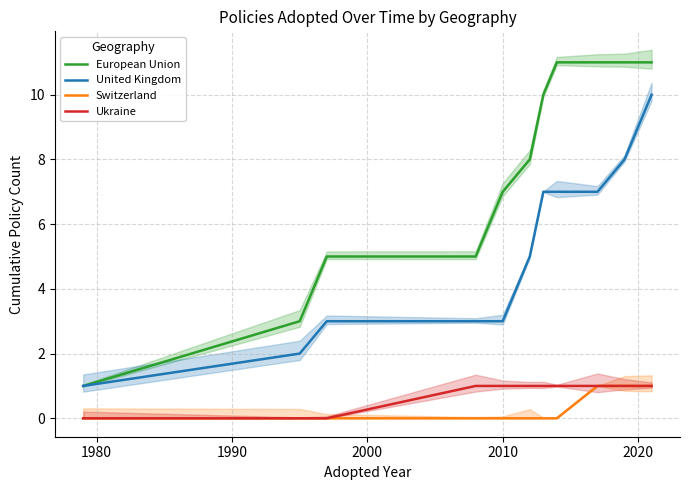

What is the greatest value displayed?

11